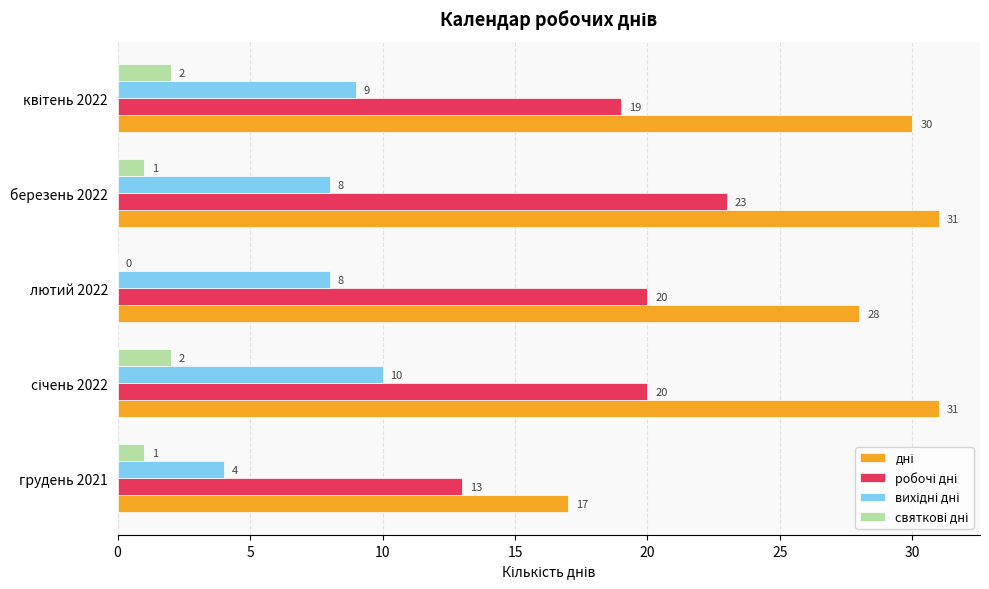

How many distinct data groups are displayed?

4